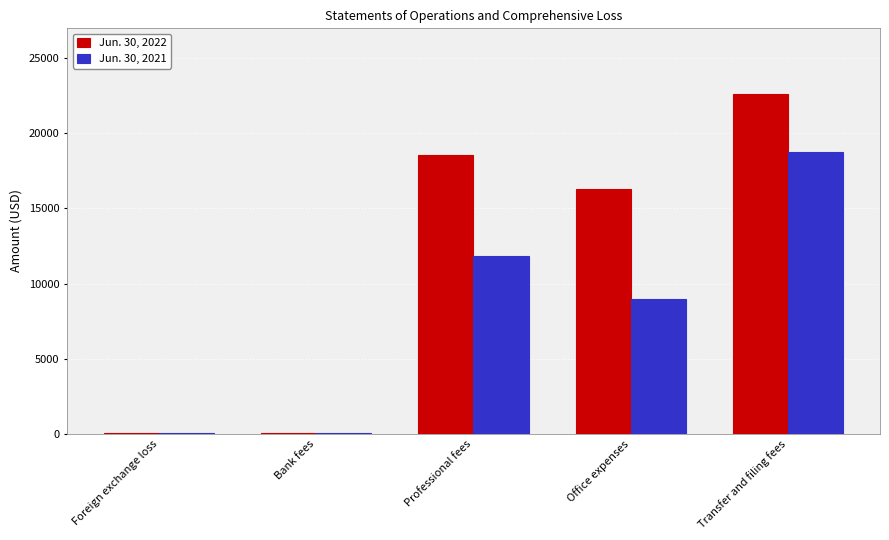

Where is Jun. 30, 2022 nearest to the value 11316?

Office expenses